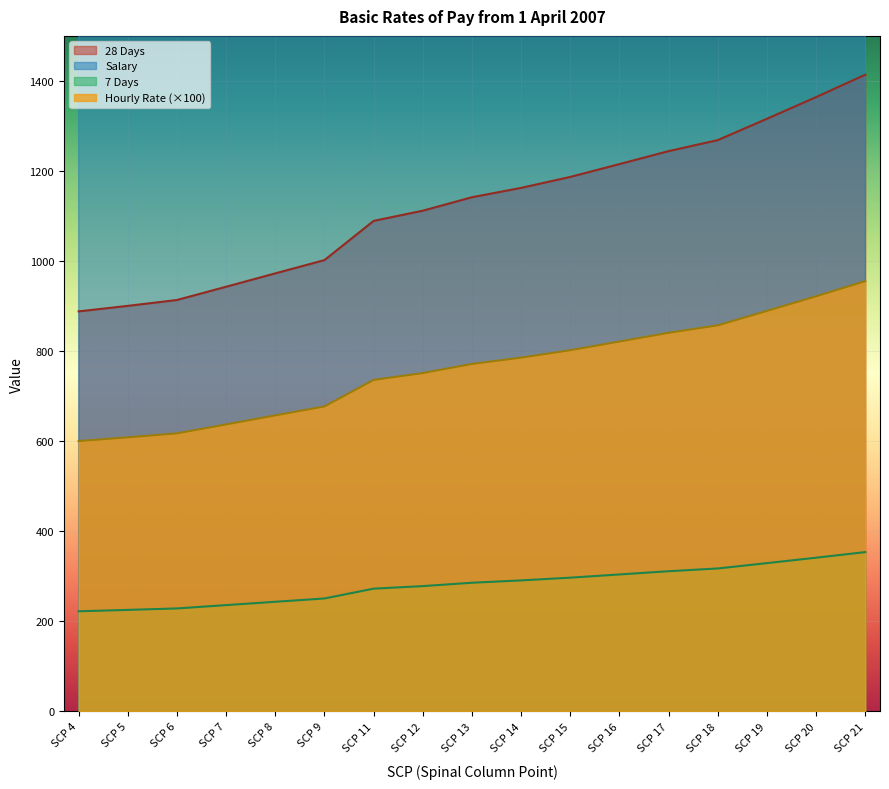

Which series has the largest range (max minus min)?

Salary